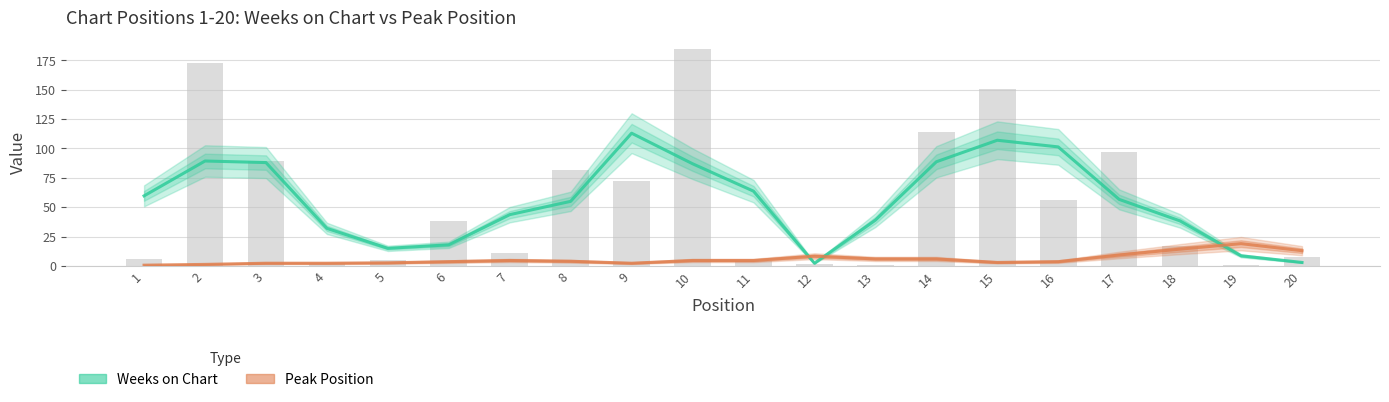

At which category does the chart reach its minimum across all series?

1